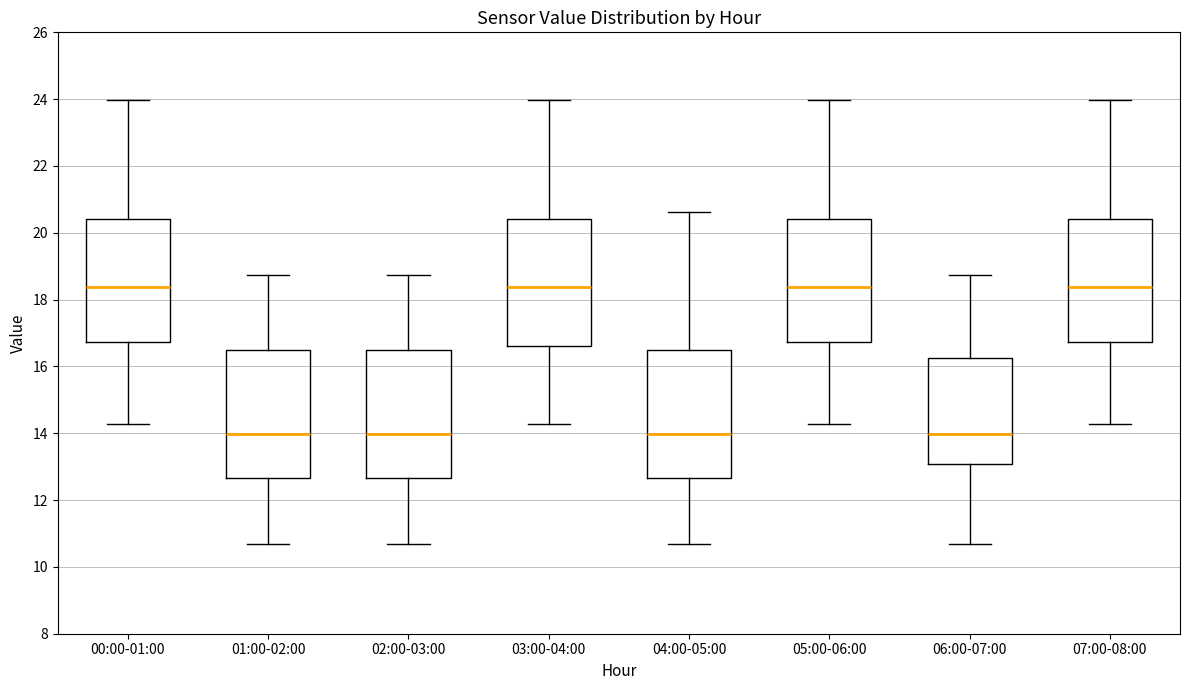

Reading left to right, transcribe this box plot: for each box, give where its median line is, the range the box spans, and where its two whiskers end, as read against the y-axis. The values are not printed on the chart, so give them approximately, as read against the axis.

00:00-01:00: median 18.4, box 16.8 to 20.4, whiskers 14.2 to 24.0
01:00-02:00: median 14.0, box 12.6 to 16.4, whiskers 10.6 to 18.8
02:00-03:00: median 14.0, box 12.6 to 16.4, whiskers 10.6 to 18.8
03:00-04:00: median 18.4, box 16.6 to 20.4, whiskers 14.2 to 24.0
04:00-05:00: median 14.0, box 12.6 to 16.4, whiskers 10.6 to 20.6
05:00-06:00: median 18.4, box 16.8 to 20.4, whiskers 14.2 to 24.0
06:00-07:00: median 14.0, box 13.0 to 16.2, whiskers 10.6 to 18.8
07:00-08:00: median 18.4, box 16.8 to 20.4, whiskers 14.2 to 24.0